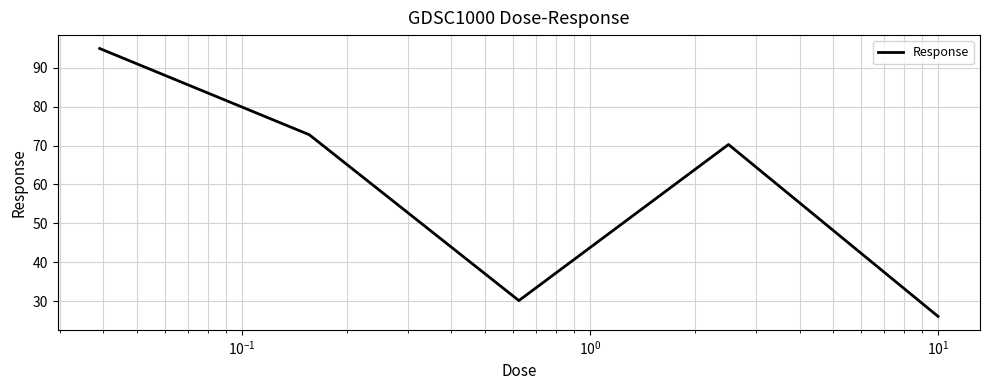

Reading right to left, list all the values displayed in this chart.

26.1	70.3	30.2	72.8	94.9